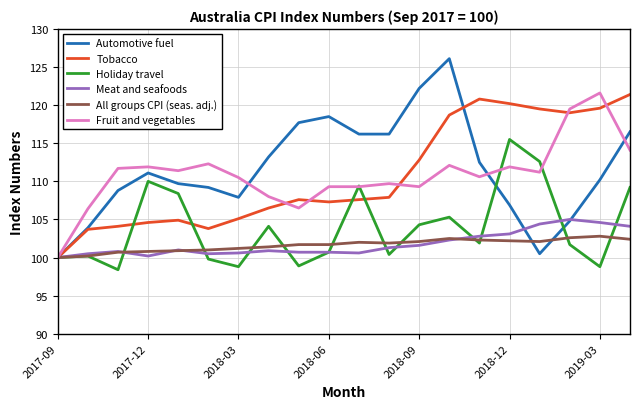

What is the maximum value for Automotive fuel?

126.1